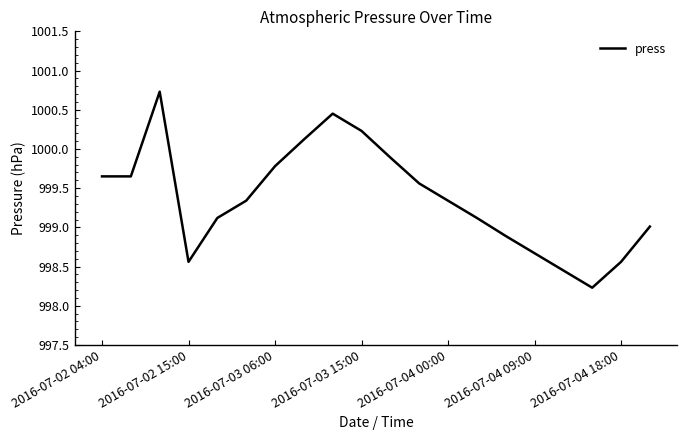

What is the greatest value displayed?

1000.7